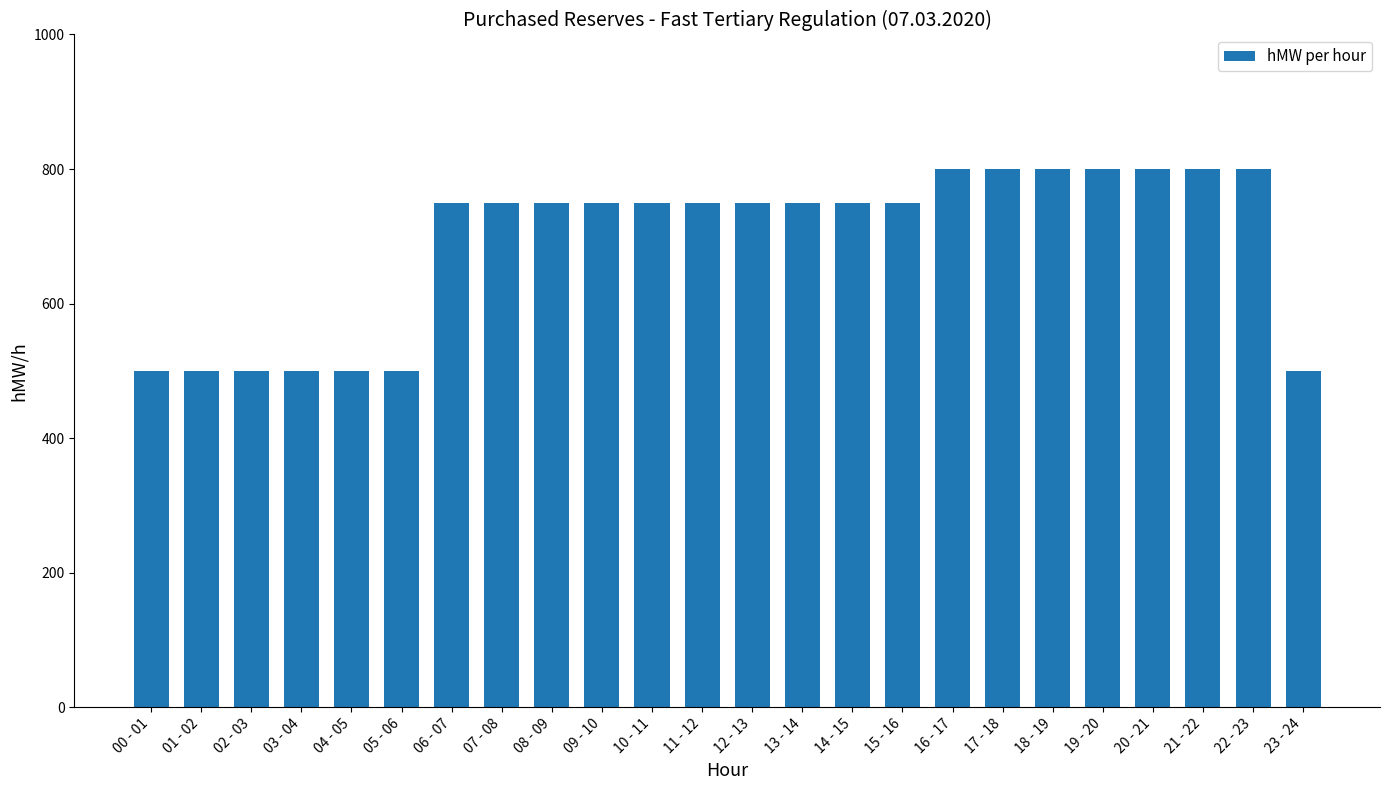

Approximately how many times larger is the value at 15 - 16 compared to 07 - 08?

1.0